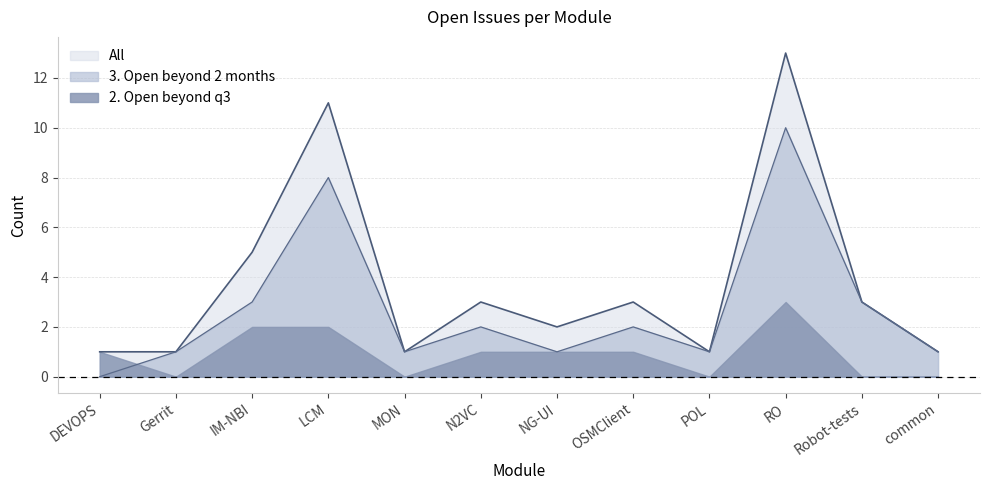

Rank the series by their average value, from lowest to highest.

2. Open beyond q3, 3. Open beyond 2 months, All